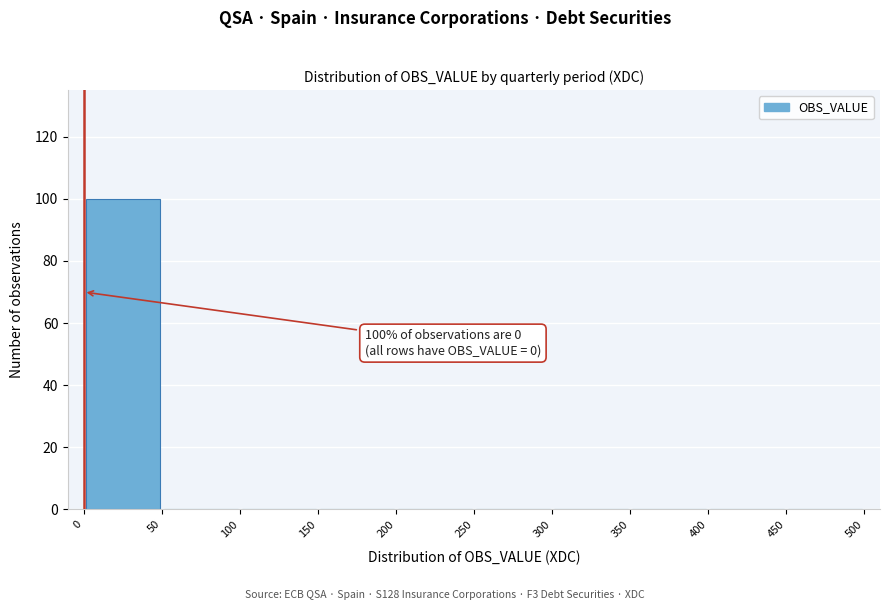

Which range on the x-axis has the tallest bar?

0 to 50